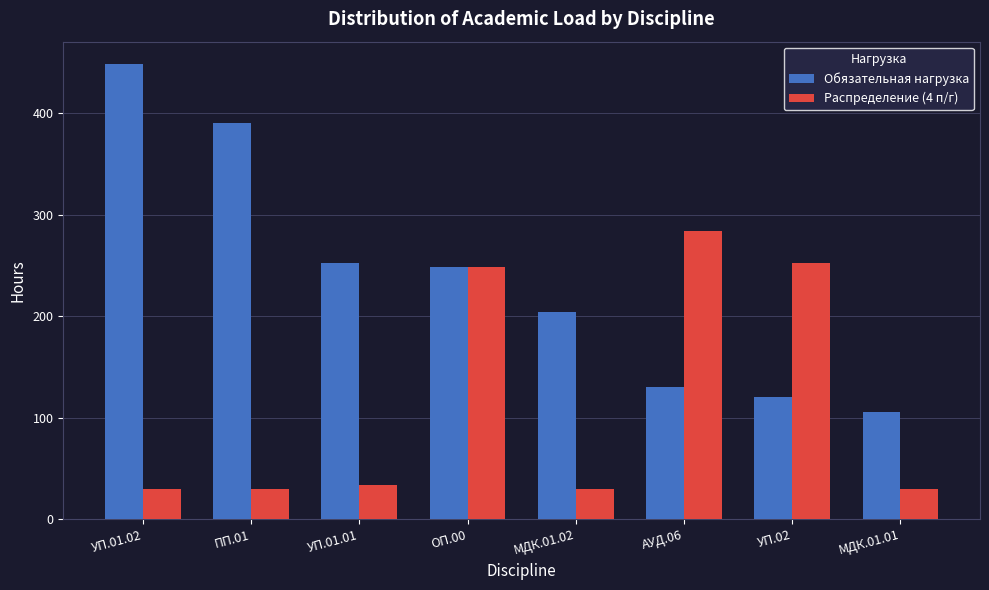

At which category is the sum across all series the highest?

ОП.00